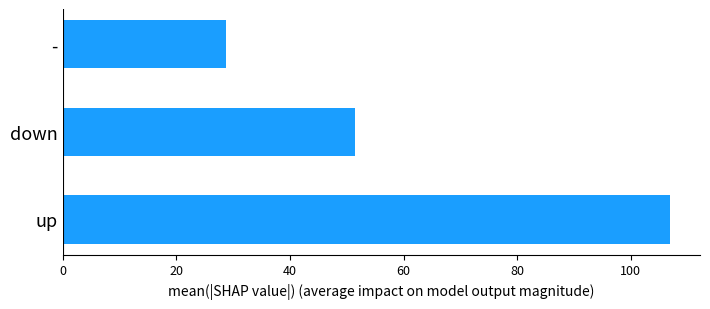

What is the maximum value shown in the chart?

106.8